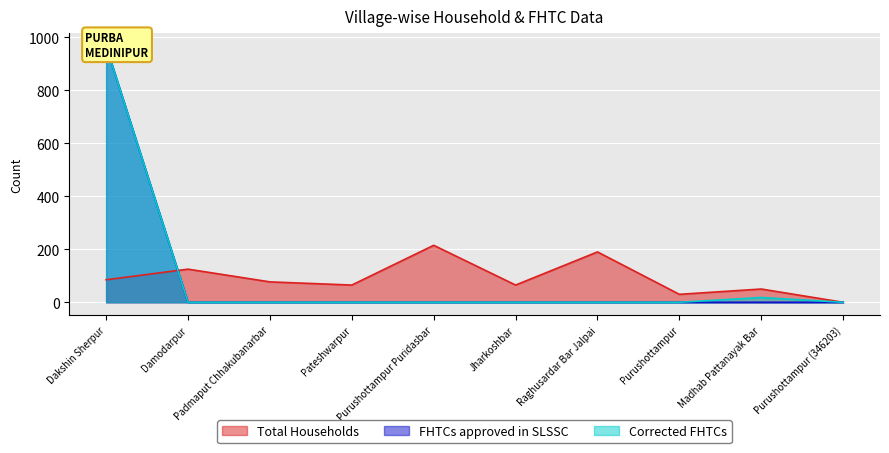

What are all the series names shown in the legend?

Total Households, FHTCs approved in SLSSC, Corrected FHTCs